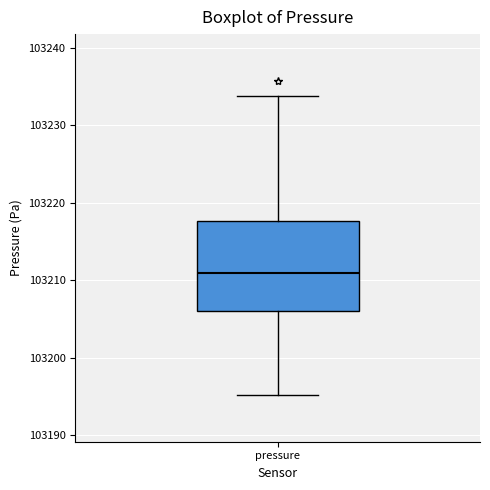

Read this box plot against the y-axis: the position of the median line, the range covered by the box, and the ends of both whiskers. The values are not printed on the chart, so give them approximately, as read against the axis.

median 103211, box 103206 to 103218, whiskers 103195 to 103234